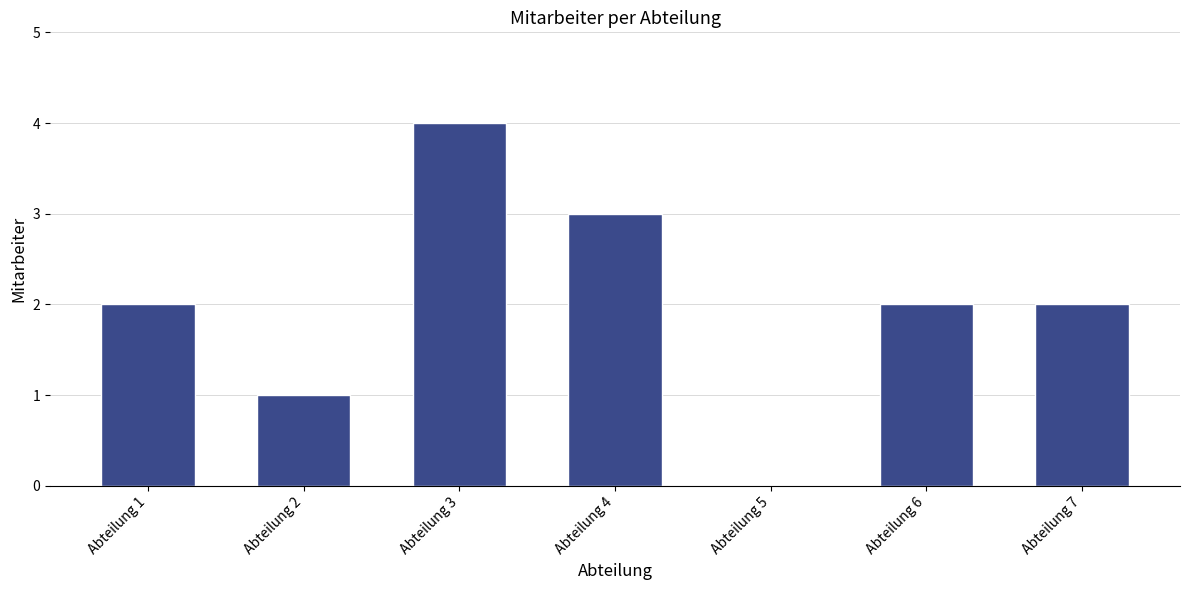

What is the approximate value at Abteilung 7?

2